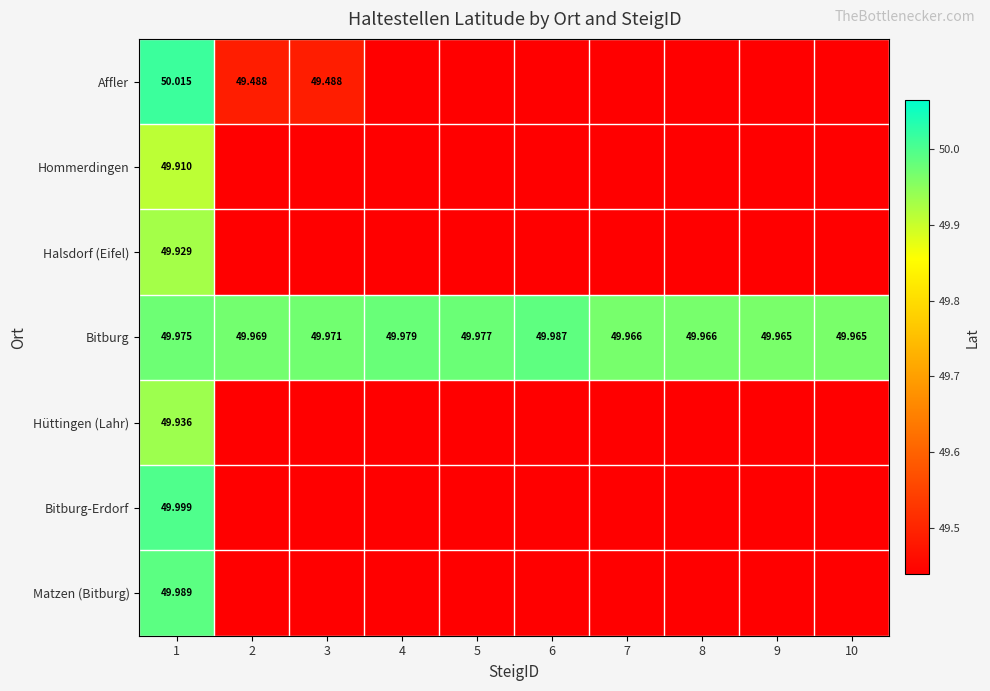

The Halsdorf (Eifel) series shows 28.2 at 2. True or false?

False